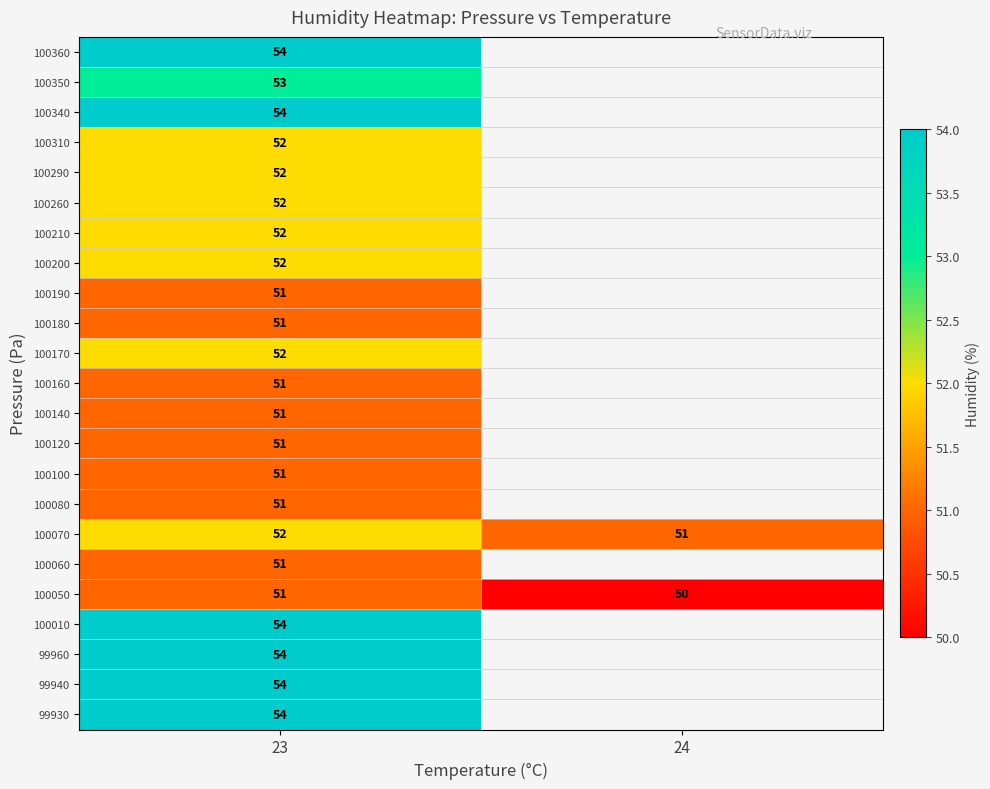

What is the greatest value displayed?

54.0